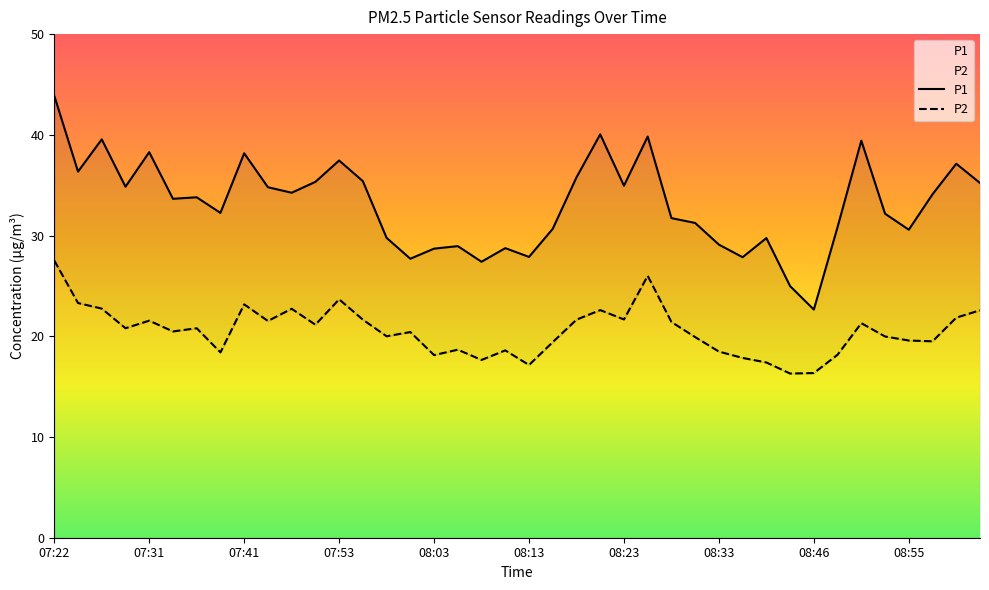

Does the chart display data point markers on the line(s)?

No